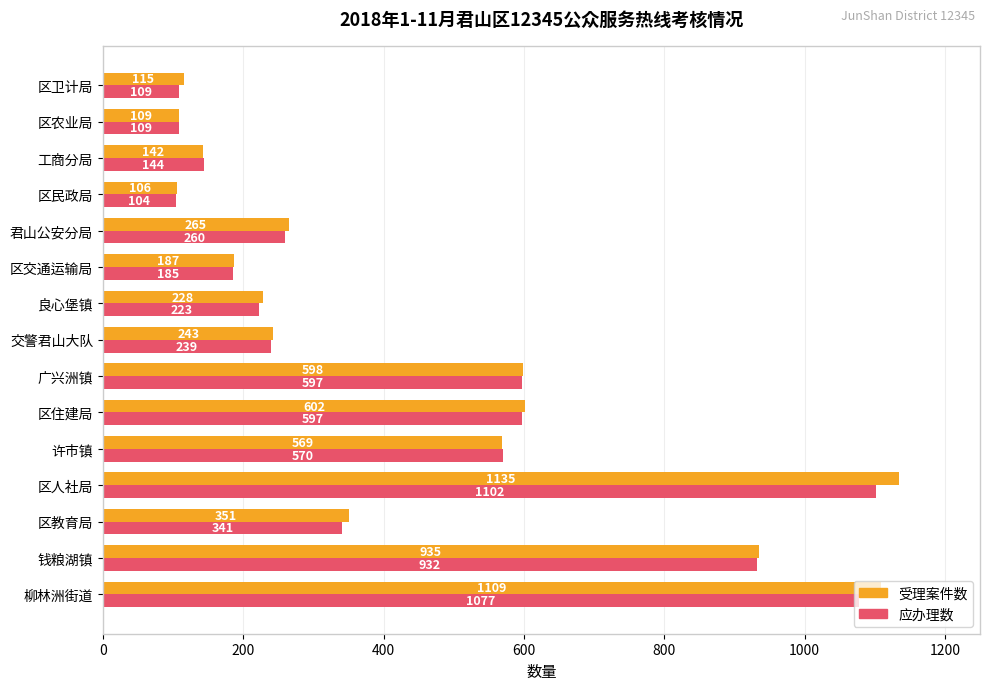

True or false: 受理案件数 has a value of 181 at 君山公安分局.

False